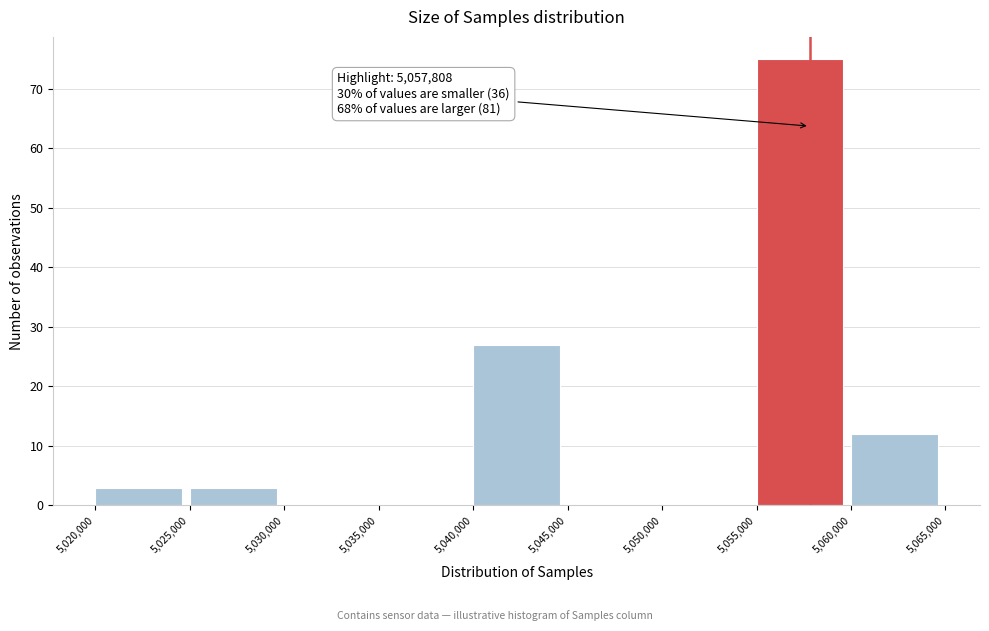

Which range on the x-axis has the tallest bar?

5,055,000 to 5,060,000